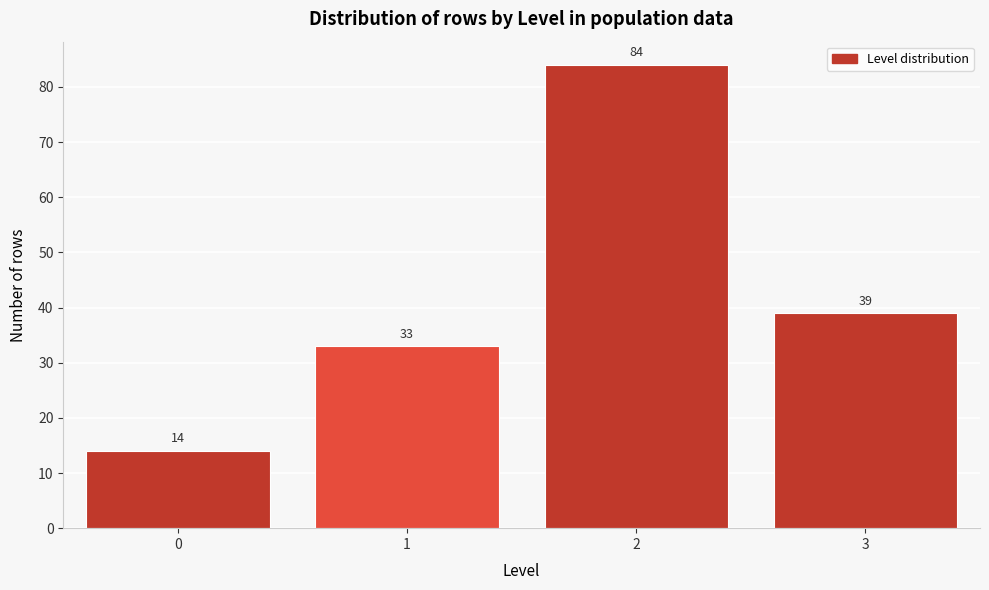

Reading left to right, list all the values displayed in this chart.

0=14	1=33	2=84	3=39